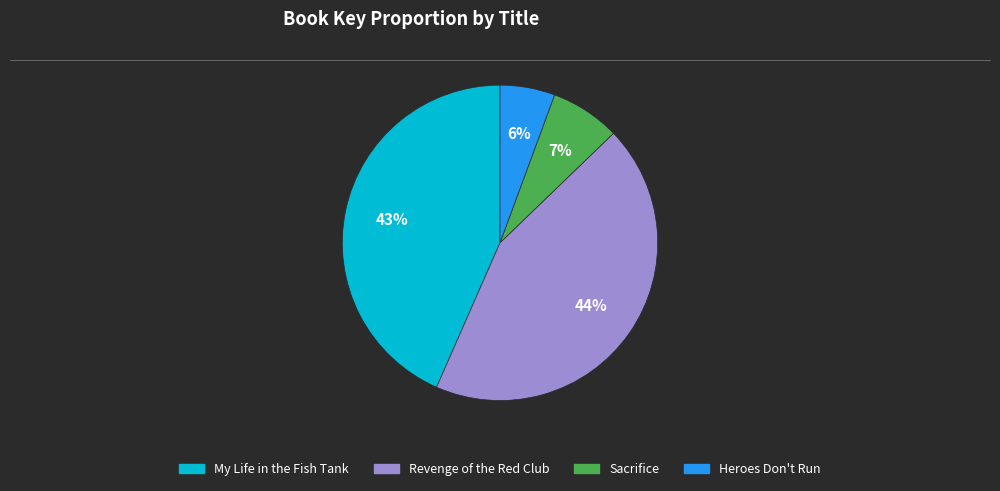

The Revenge of the Red Club slice represents 44% of the pie. True or false?

True